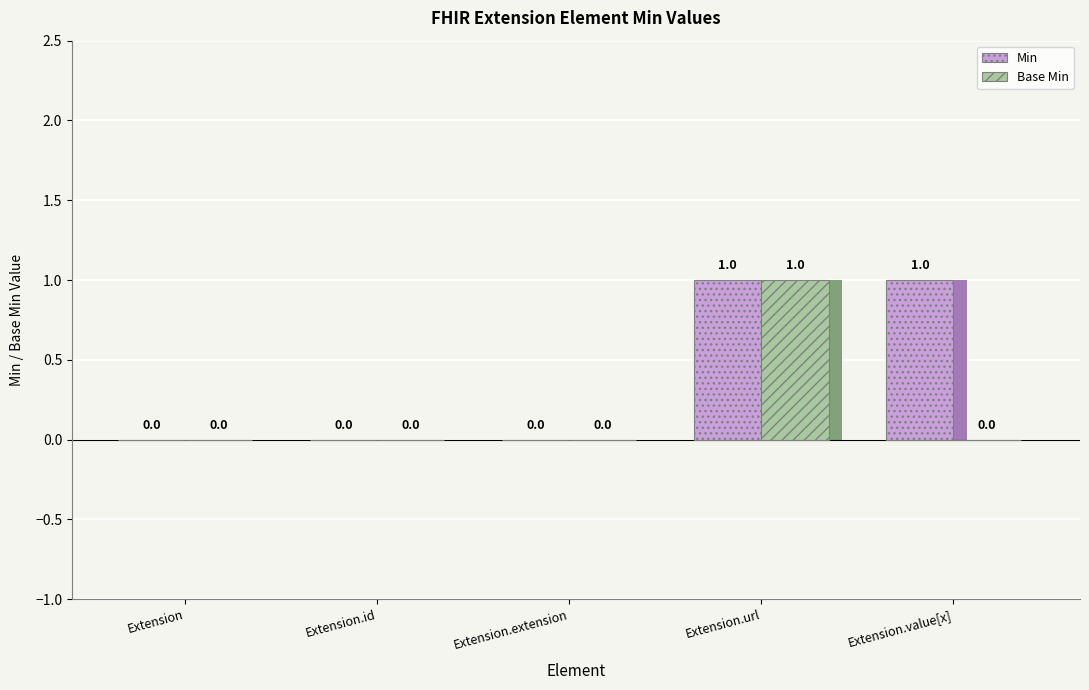

Which label corresponds to the largest value in the chart?

Extension.url